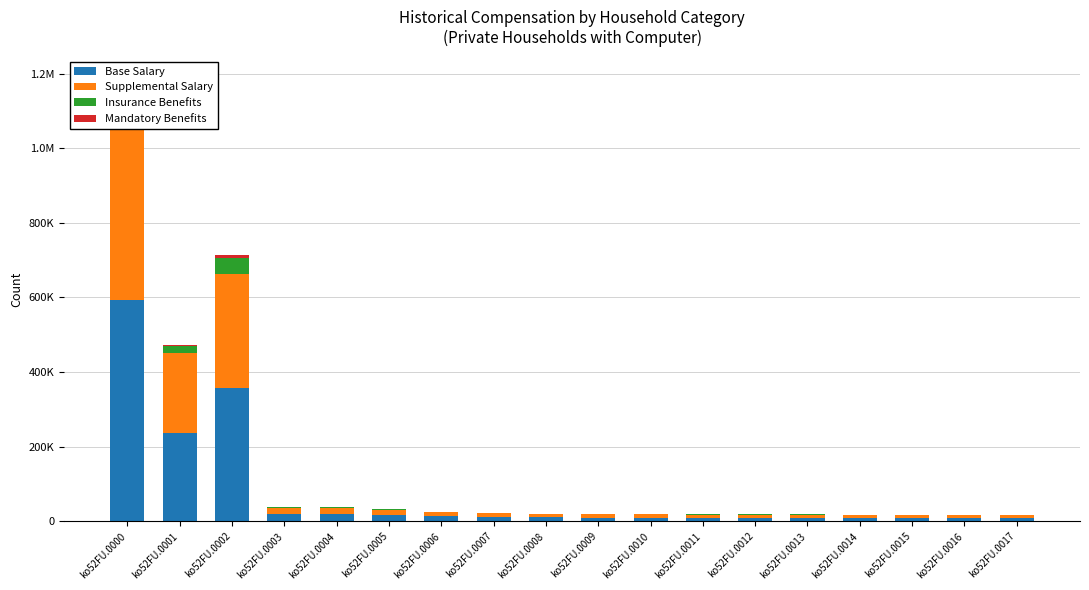

Is it true that Insurance Benefits equals 390 at ko52FU.0006?

False